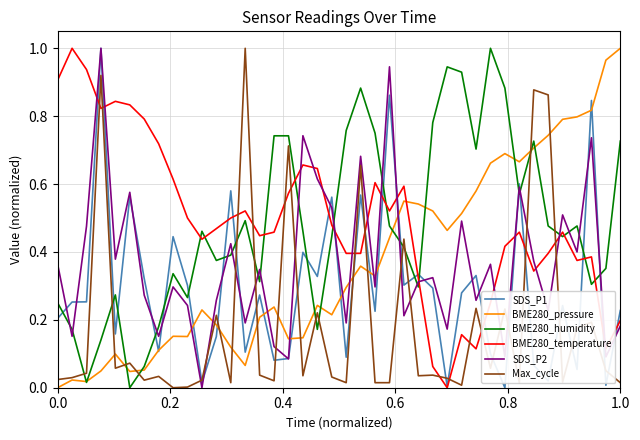

Which series ends up on top after the final intersection of SDS_P2 and Max_cycle?

SDS_P2